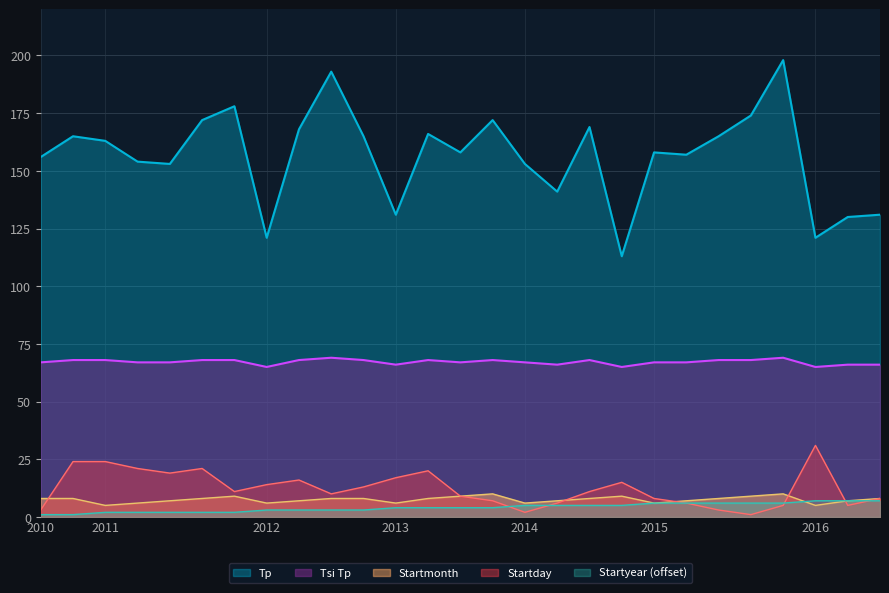

Which series changed the most between 2014-06-02 and 2015-08-03?

Tp